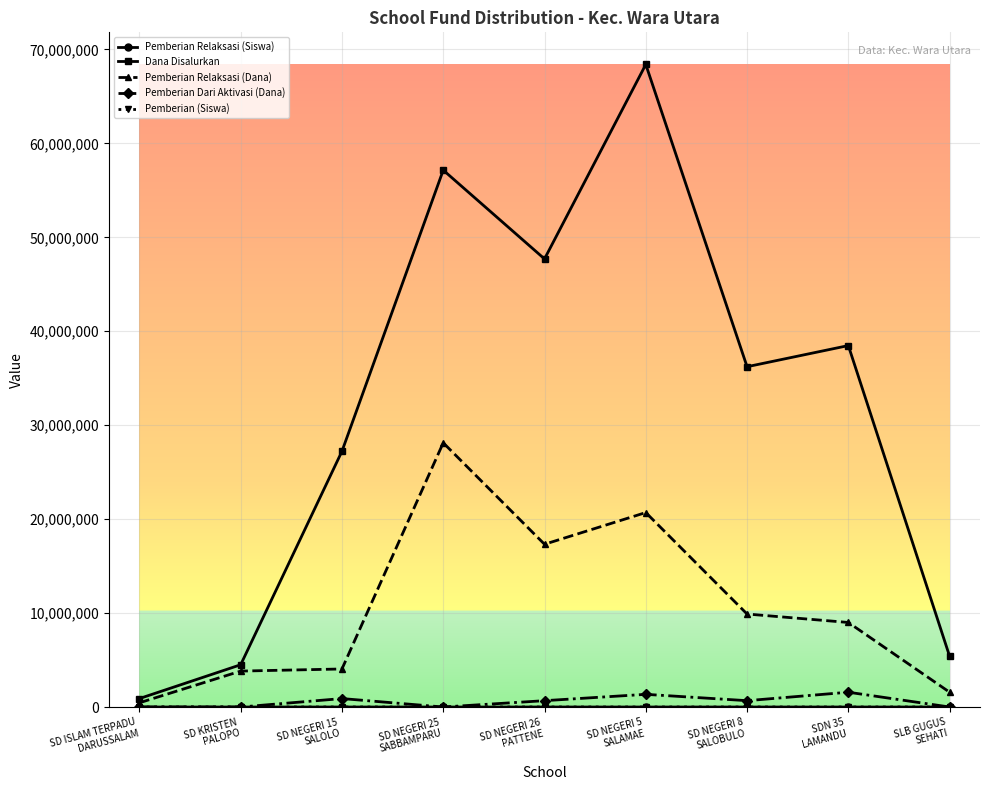

What is the greatest value displayed?

68400000